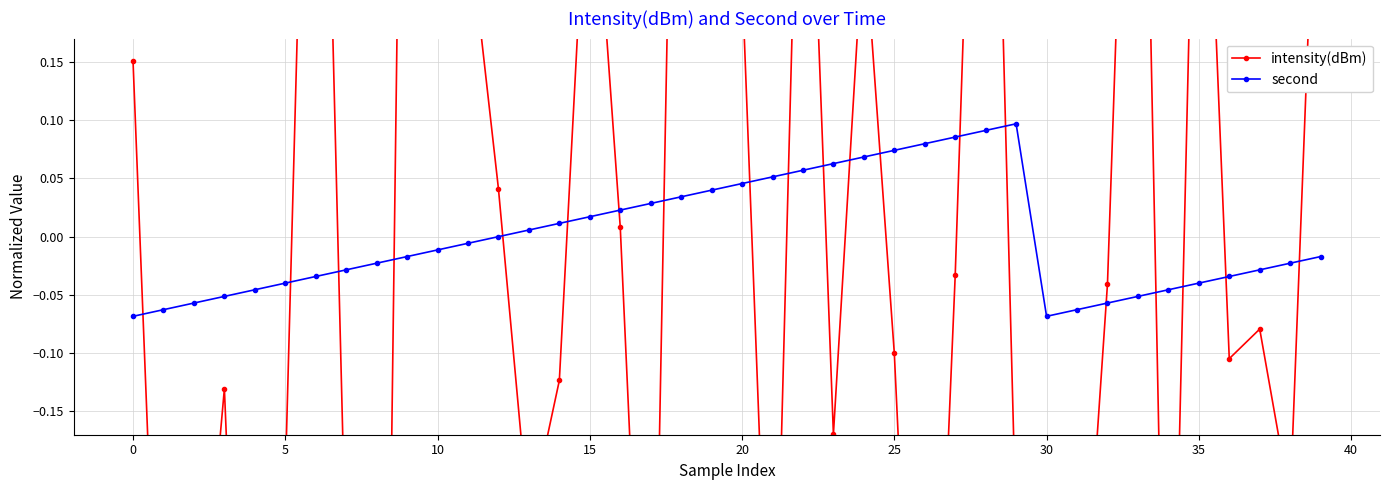

What are all the series names shown in the legend?

intensity(dBm), second